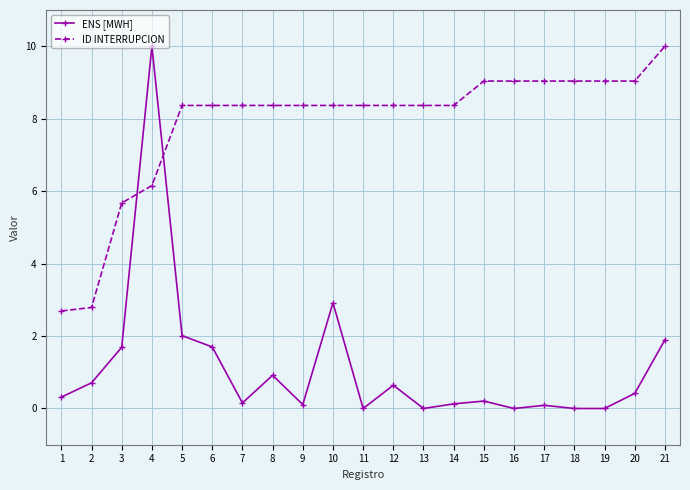

At which category does ENS [MWH] reach its first local valley?

7